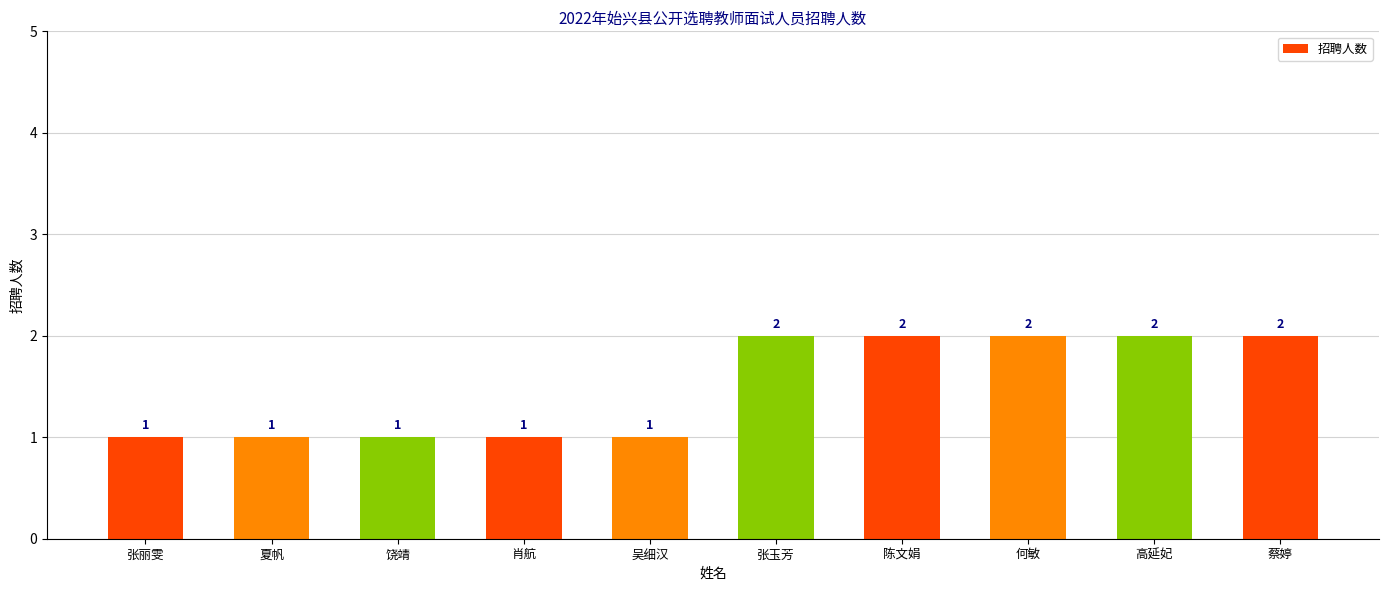

How many values are between 1 and 2?

10